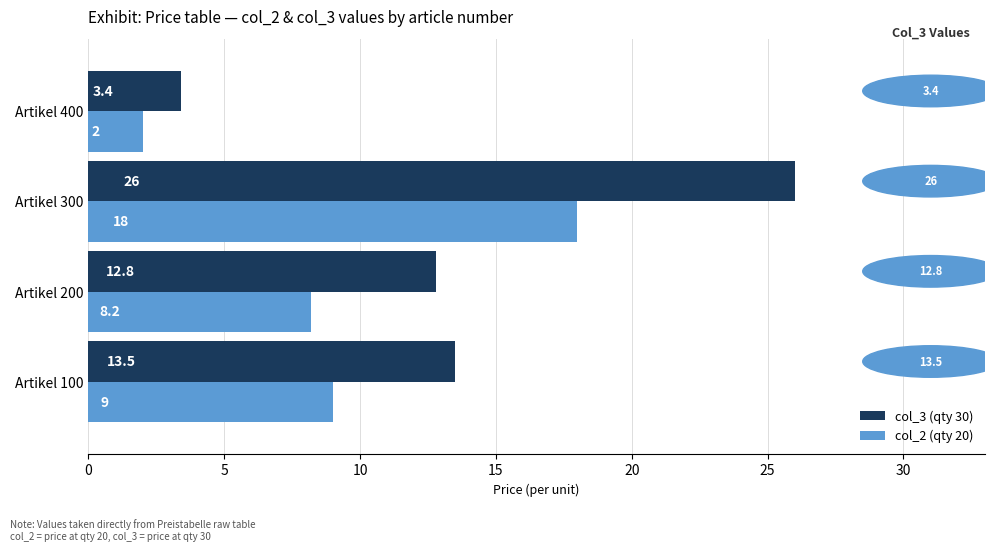

Is it true that col_2 (qty 20) equals 9.1 at Artikel 300?

False